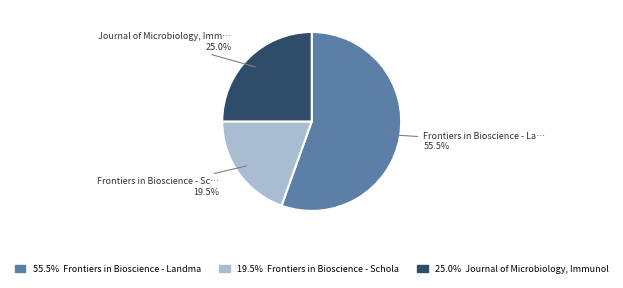

Is there a majority slice in this chart?

Yes